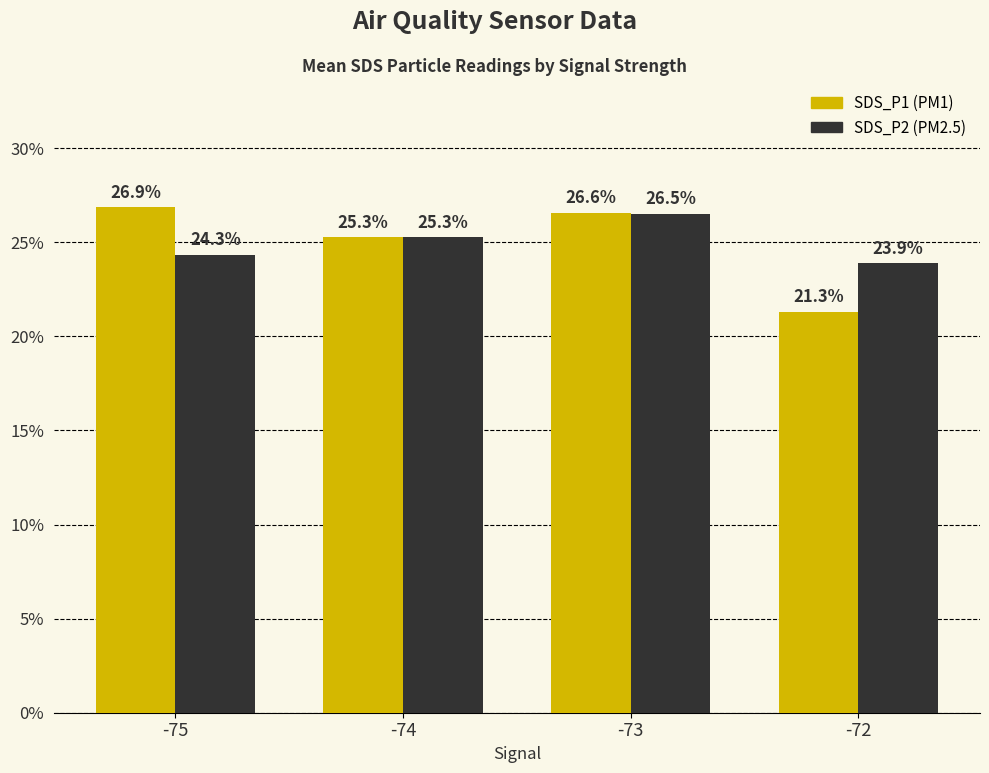

Reading right to left, what are all the values shown in this chart?

SDS_P1: 21.3	26.6	25.3	26.9
SDS_P2: 23.9	26.5	25.3	24.3